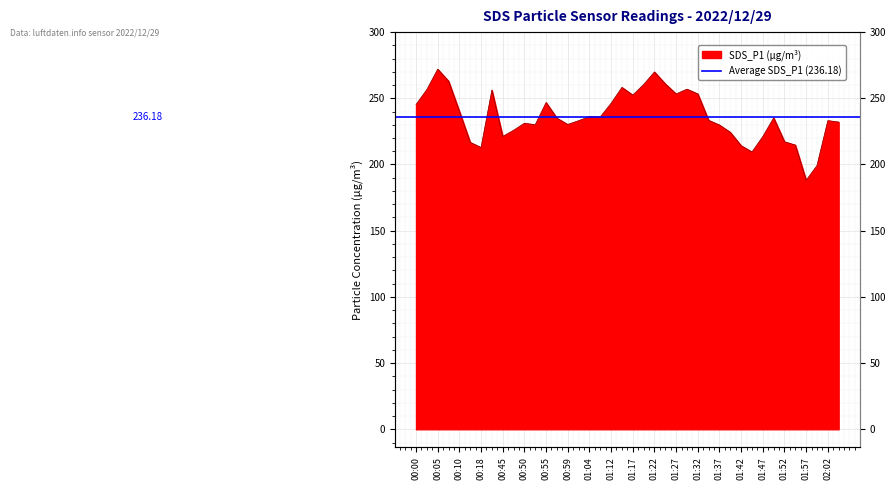

Read the value at 01:04.

236.2